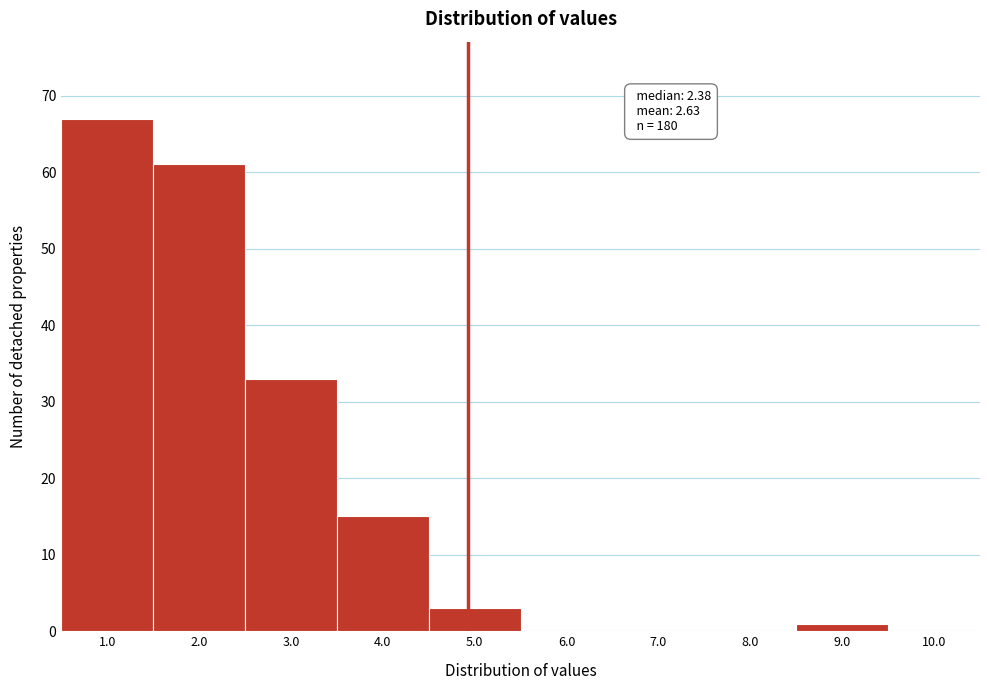

Reading left to right, list all the values displayed in this chart.

1.0=67	2.0=61	3.0=33	4.0=15	5.0=3	6.0=0	7.0=0	8.0=0	9.0=1	10.0=0